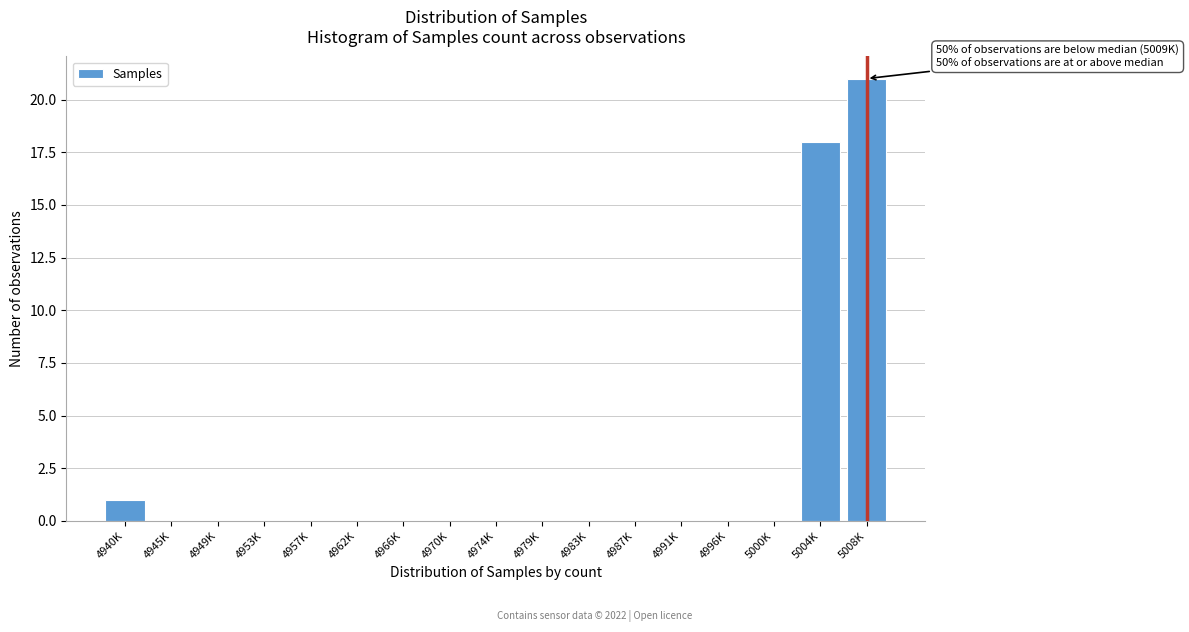

Reading left to right, extract all data points from this chart.

4940K=1	4945K=0	4949K=0	4953K=0	4957K=0	4962K=0	4966K=0	4970K=0	4974K=0	4979K=0	4983K=0	4987K=0	4991K=0	4996K=0	5000K=0	5004K=18	5008K=21